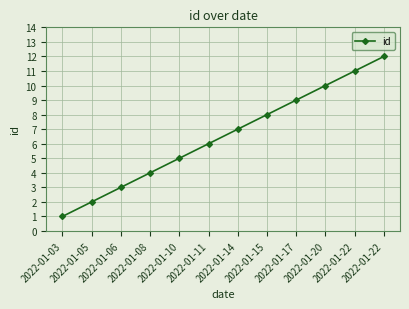

What is the change in value from 2022-01-20 to 2022-01-22?

+2